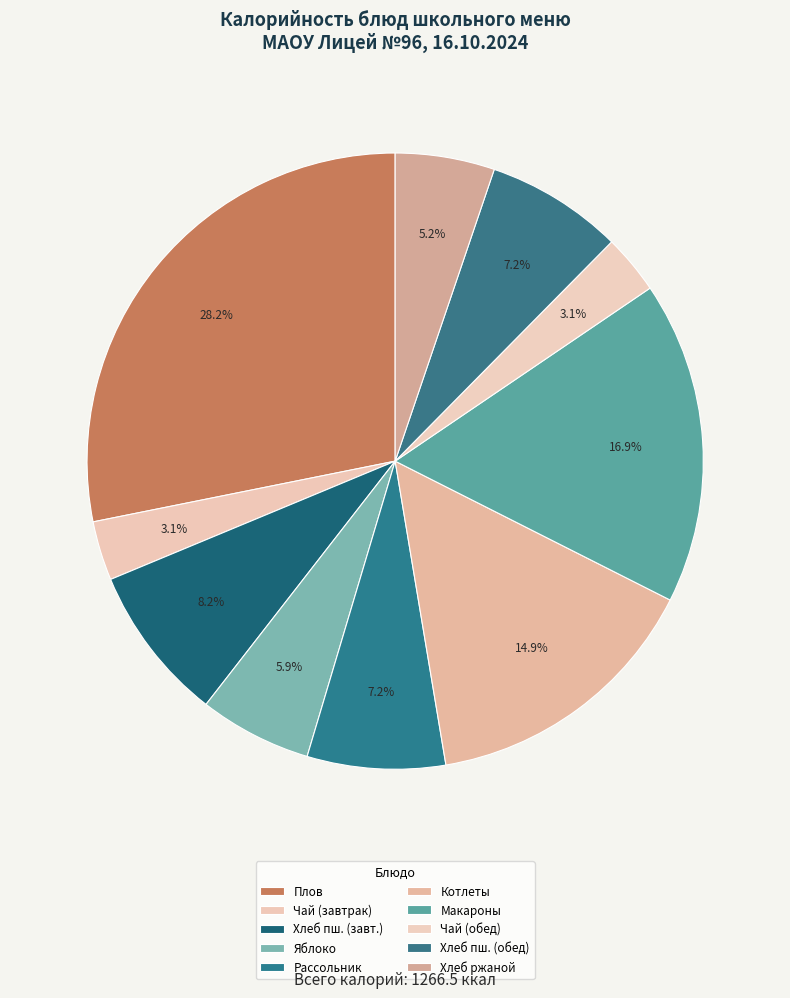

Count the number of slices in the pie.

10